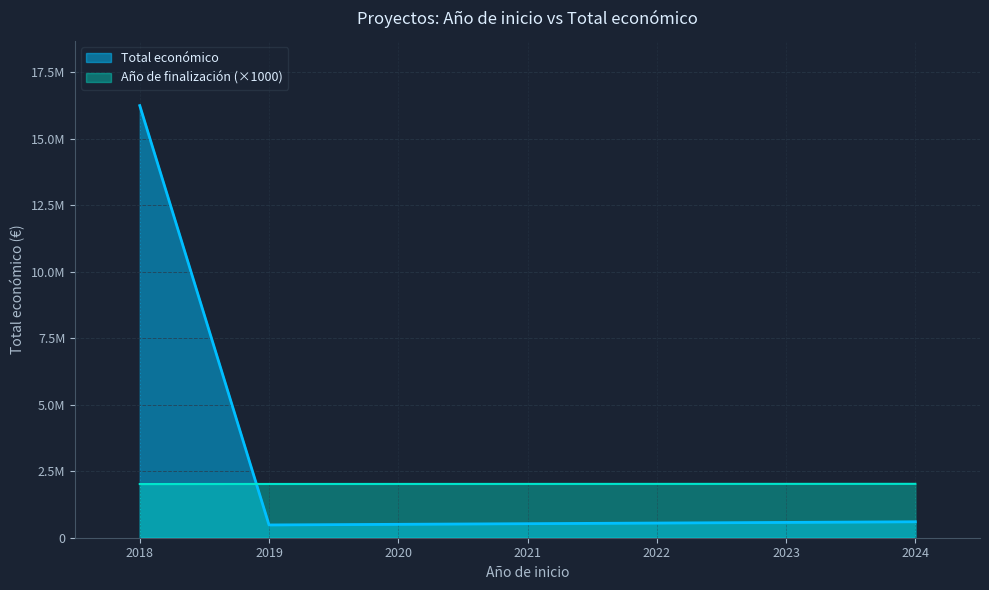

At which label does Total económico first exceed 599262?

2018